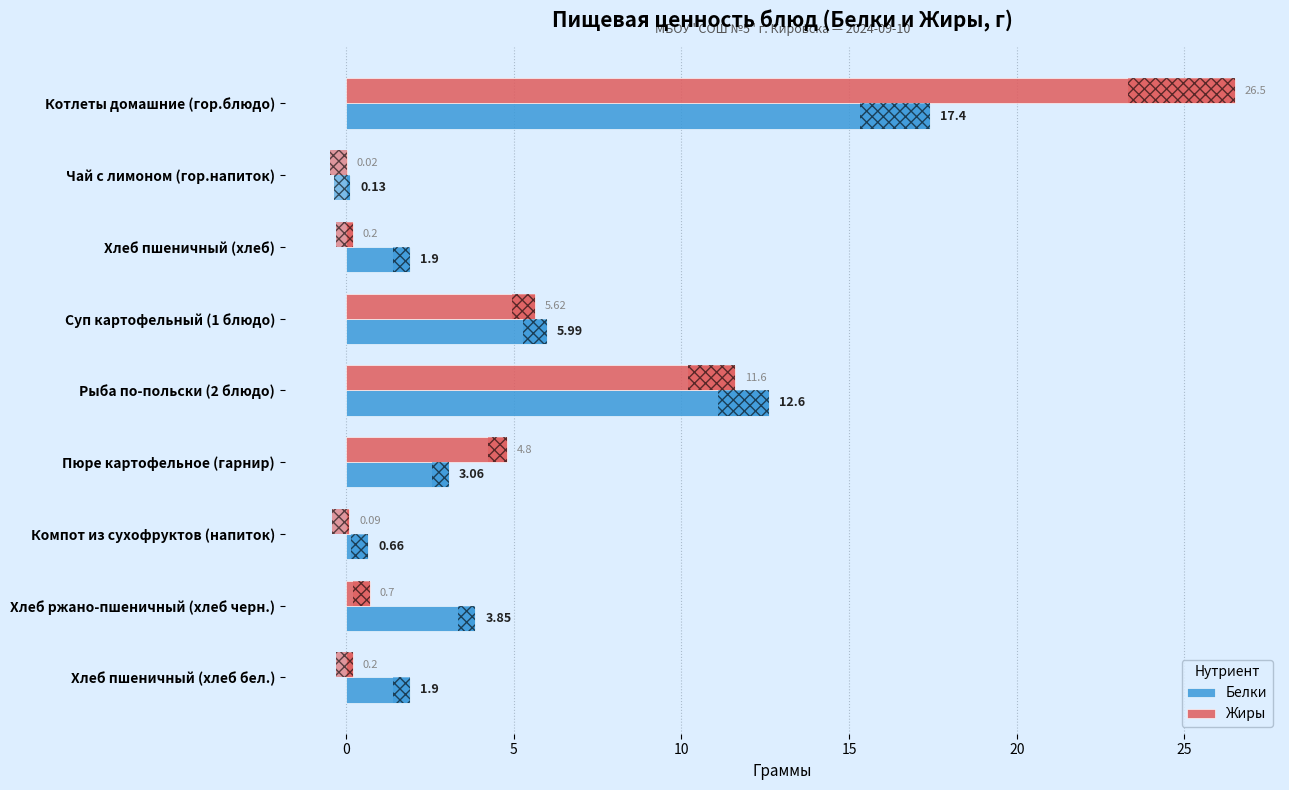

What is the total value across all series at Рыба по-польски (2 блюдо)?

24.2